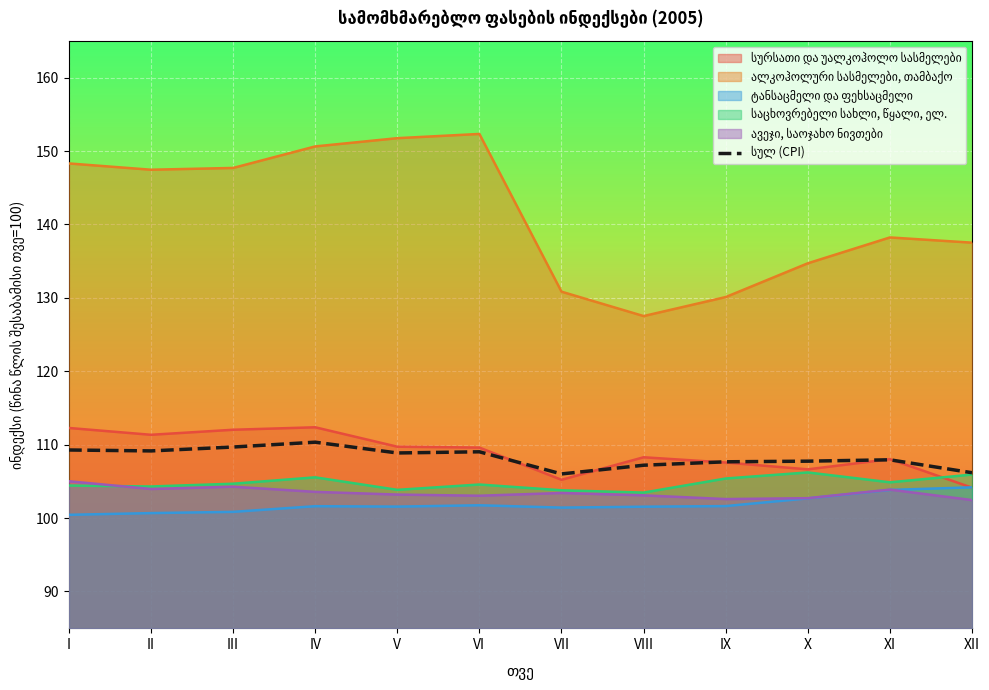

How many categories are shown in the chart?

12